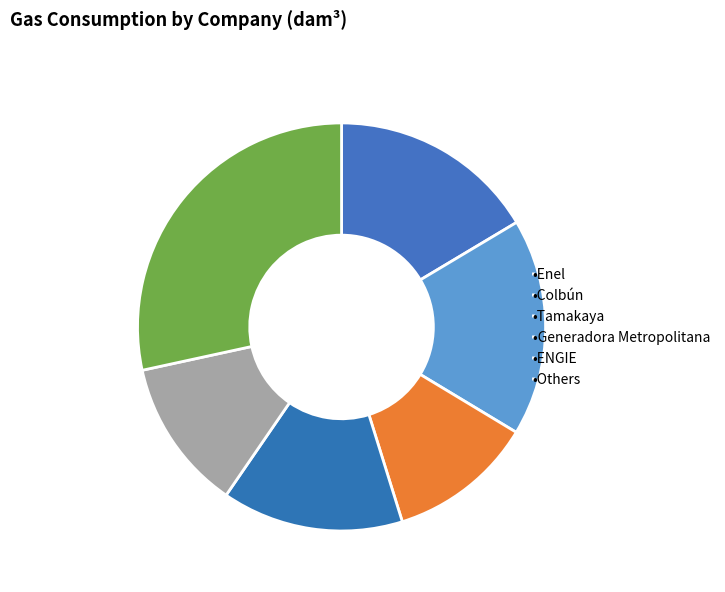

How many segments does this pie chart have?

6